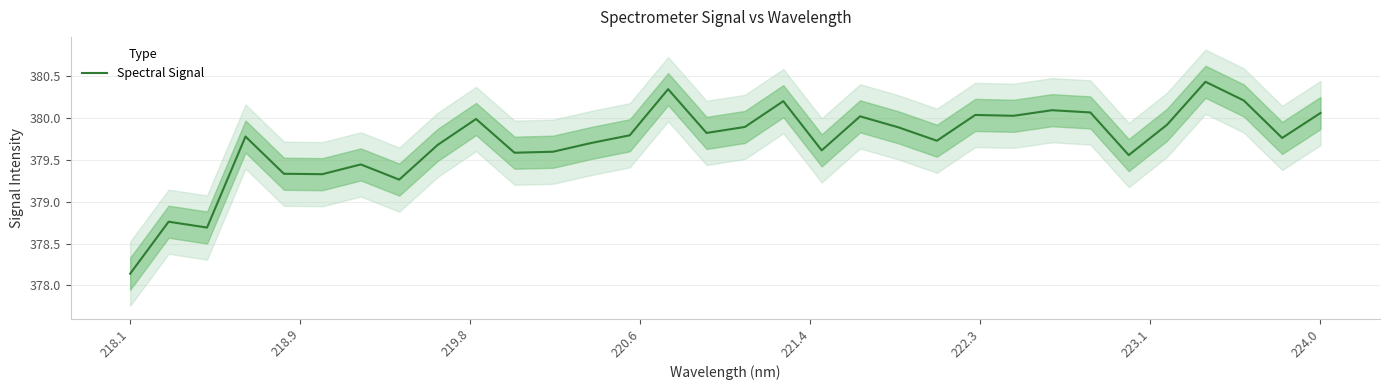

At which category does the chart reach its minimum across all series?

218.1